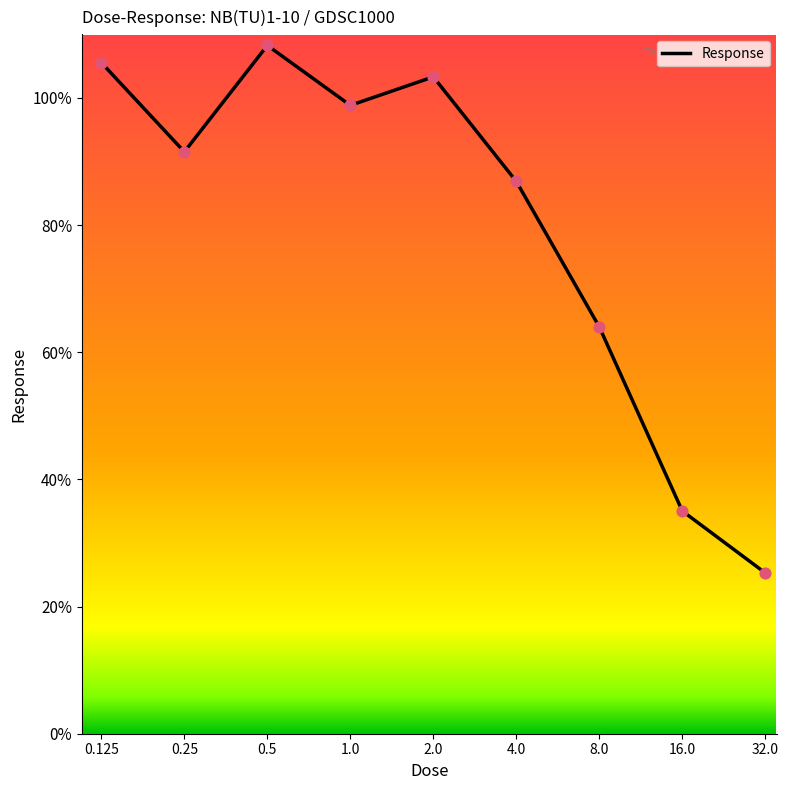

What is the difference between the maximum and minimum values?

83.0